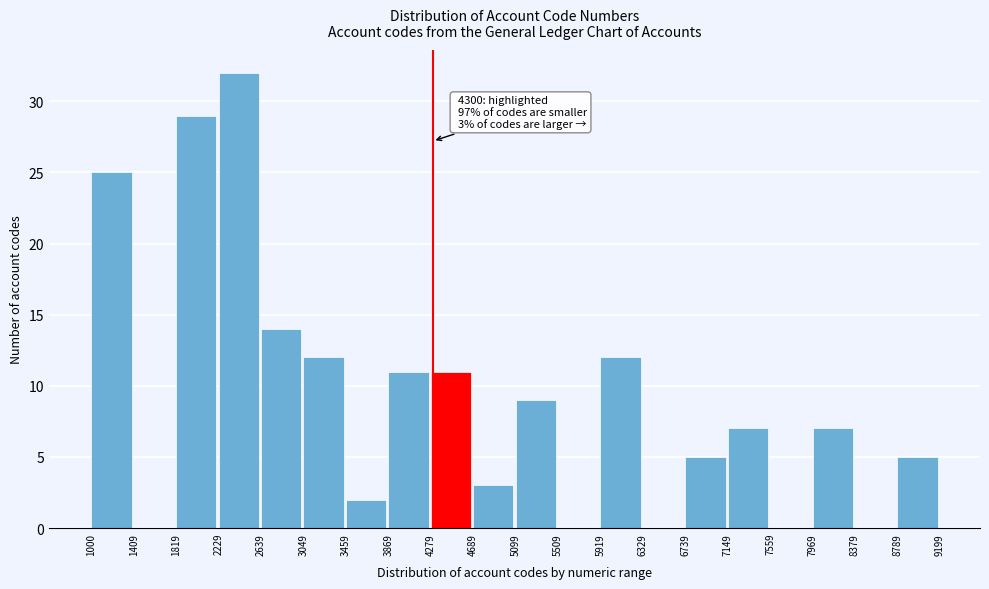

Which range on the x-axis has the tallest bar?

2229 to 2639